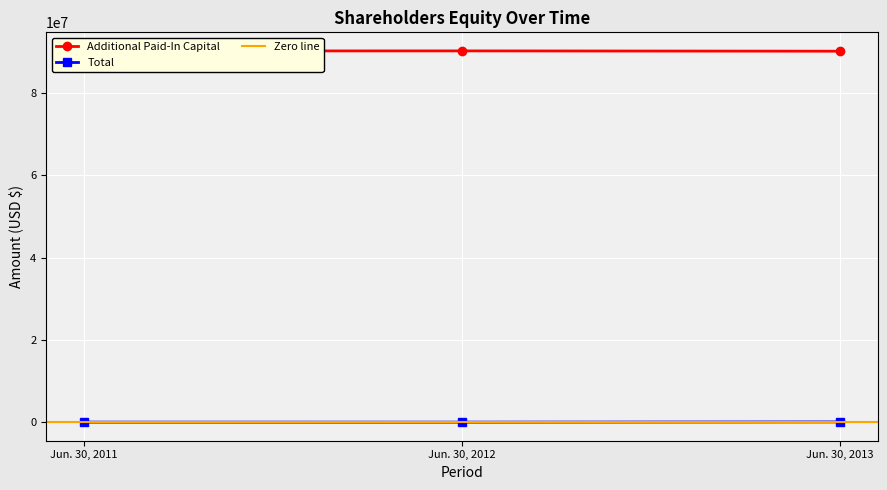

Which series has the largest total across all categories?

Additional Paid-In Capital